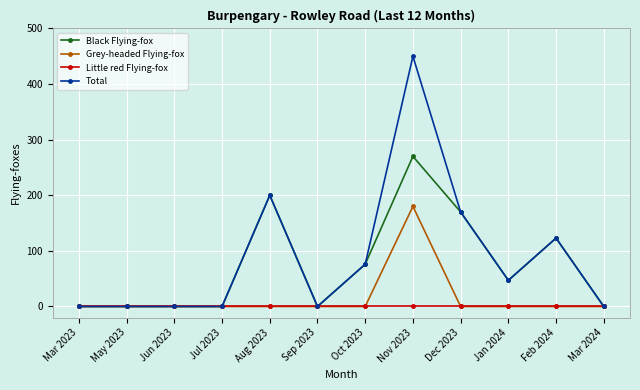

What is the sum of all Black Flying-fox values?

886